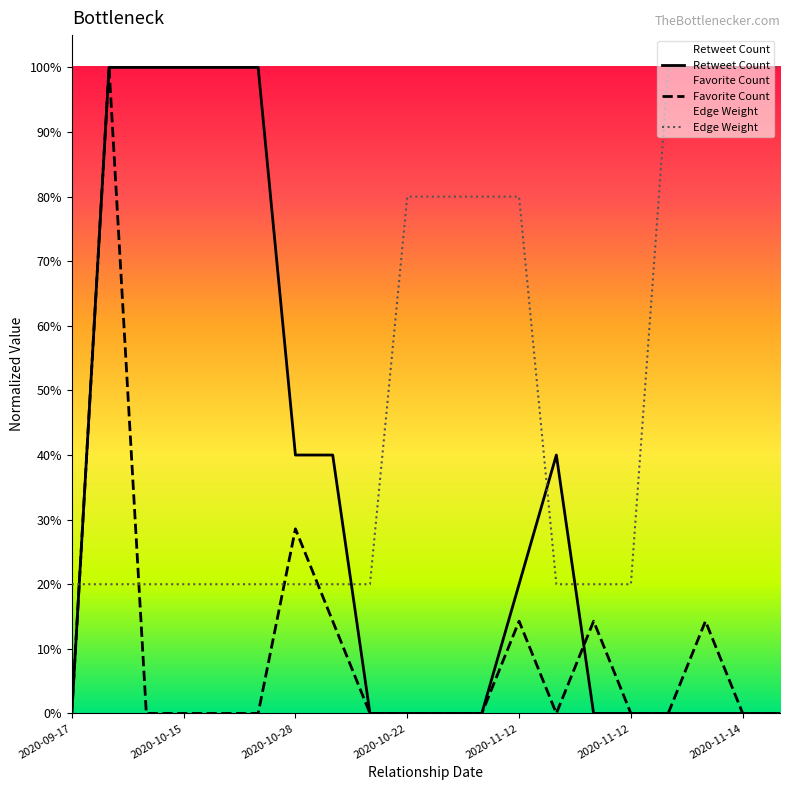

What is the difference between the maximum and second lowest values in the Edge Weight series?

0.8